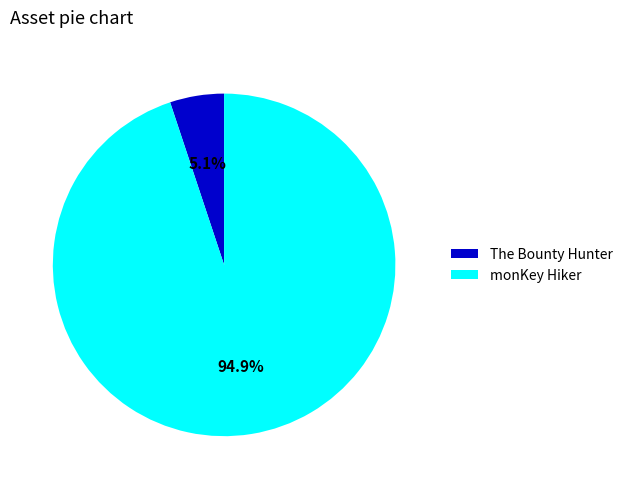

How many slices are in this pie chart?

2